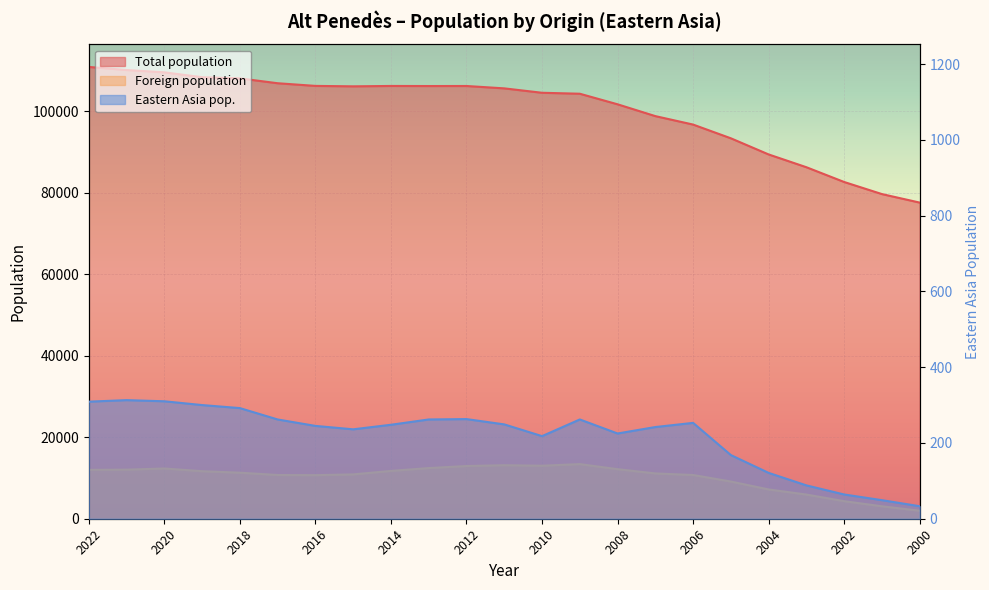

Reading right to left, what are all the values shown in this chart?

Total population: 2000=77622	2001=79712	2002=82678	2003=86306	2004=89444	2005=93408	2006=96779	2007=98856	2008=101758	2009=104353	2010=104589	2011=105670	2012=106252	2013=106242	2014=106262	2015=106168	2016=106275	2017=106930	2018=108122	2019=108411	2020=109606	2021=110172	2022=110929
Foreign population: 2000=1962	2001=3057	2002=4311	2003=5937	2004=7188	2005=9132	2006=10736	2007=11122	2008=12167	2009=13411	2010=13011	2011=13140	2012=12939	2013=12437	2014=11741	2015=10882	2016=10699	2017=10738	2018=11304	2019=11669	2020=12337	2021=12046	2022=11998
Eastern Asia pop.: 2000=33	2001=49	2002=64	2003=88	2004=121	2005=168	2006=253	2007=242	2008=225	2009=262	2010=218	2011=249	2012=263	2013=262	2014=248	2015=236	2016=245	2017=262	2018=292	2019=300	2020=310	2021=313	2022=309